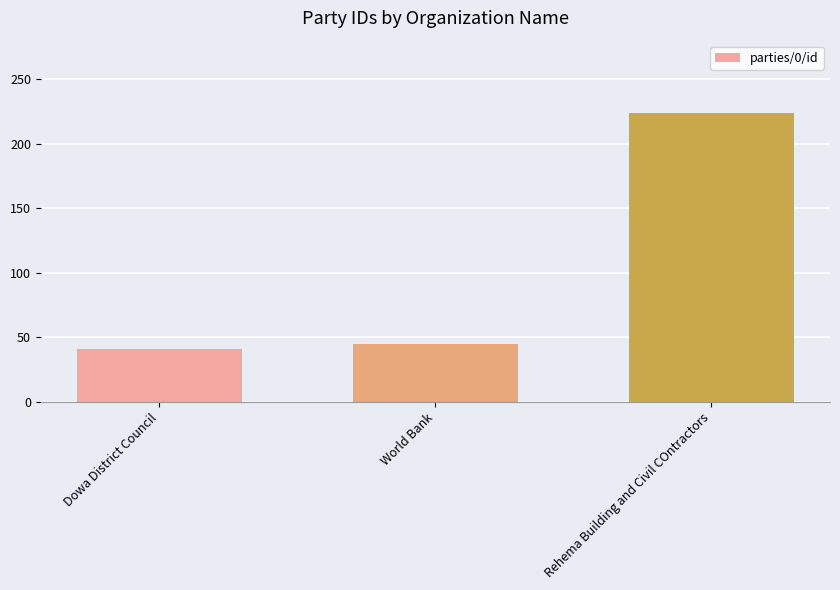

At which label is the value closest to 132?

World Bank